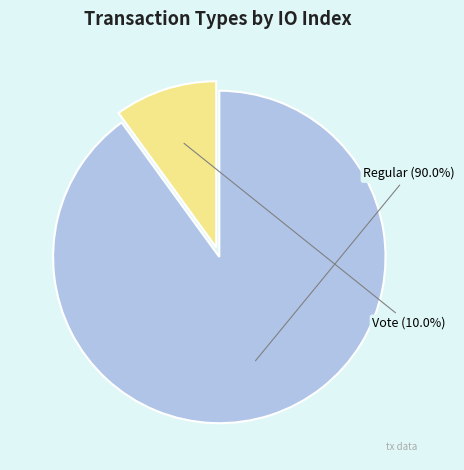

Is there a majority slice in this chart?

Yes